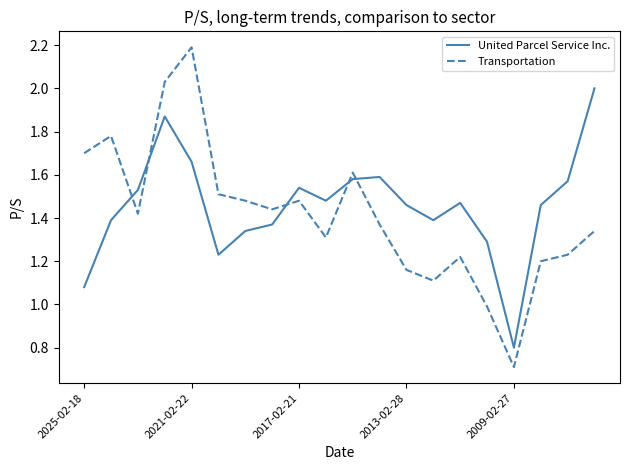

After their last crossing, which series has the higher values: United Parcel Service Inc. or Transportation?

United Parcel Service Inc.